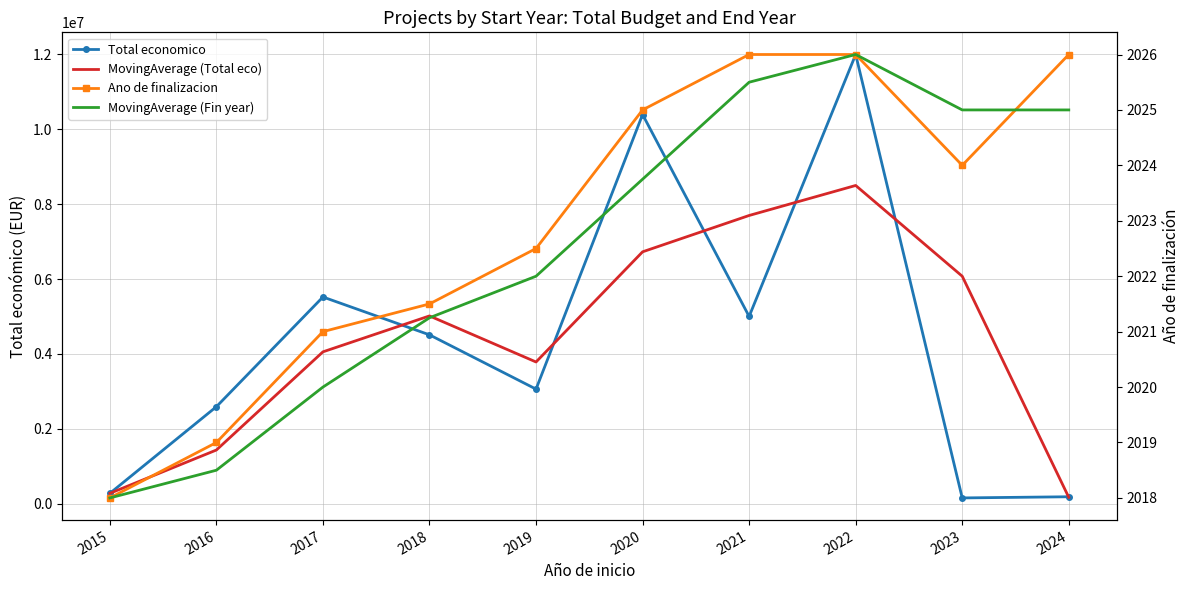

What is the average value of the MovingAverage (Total eco) series?

4371848.5